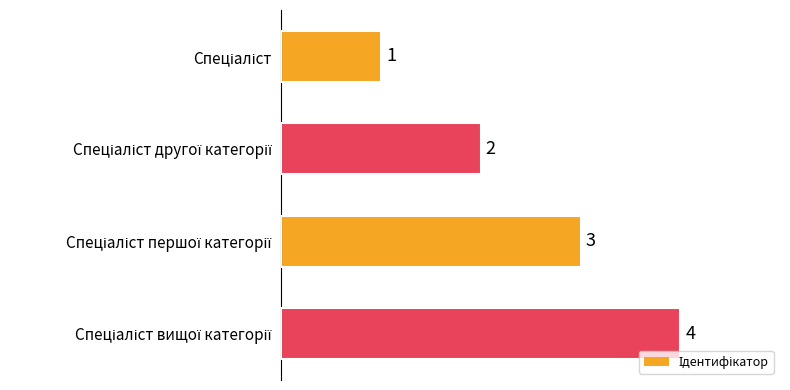

How many values are between 2 and 4?

3